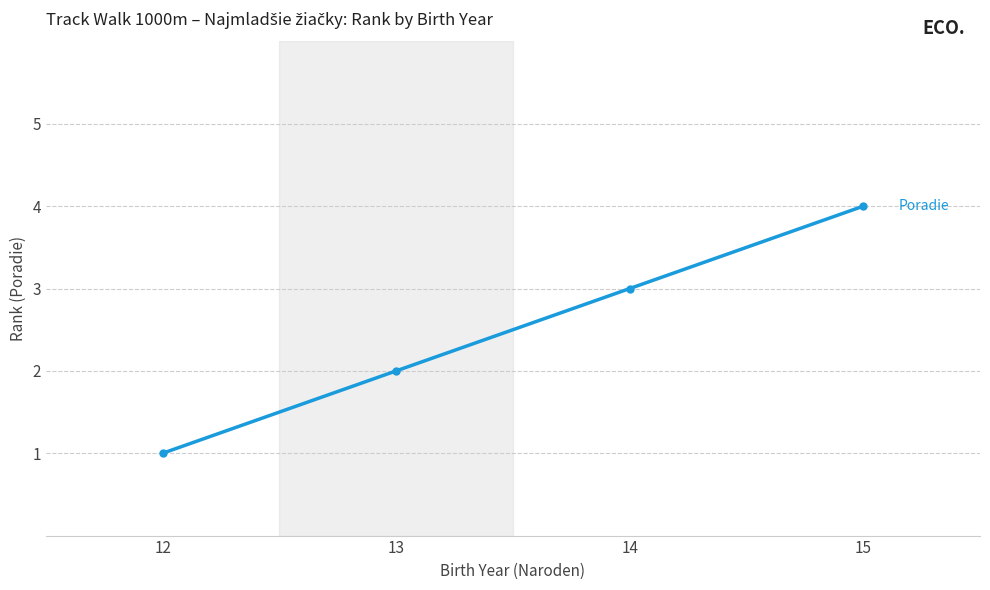

What is the sum of all values?

10